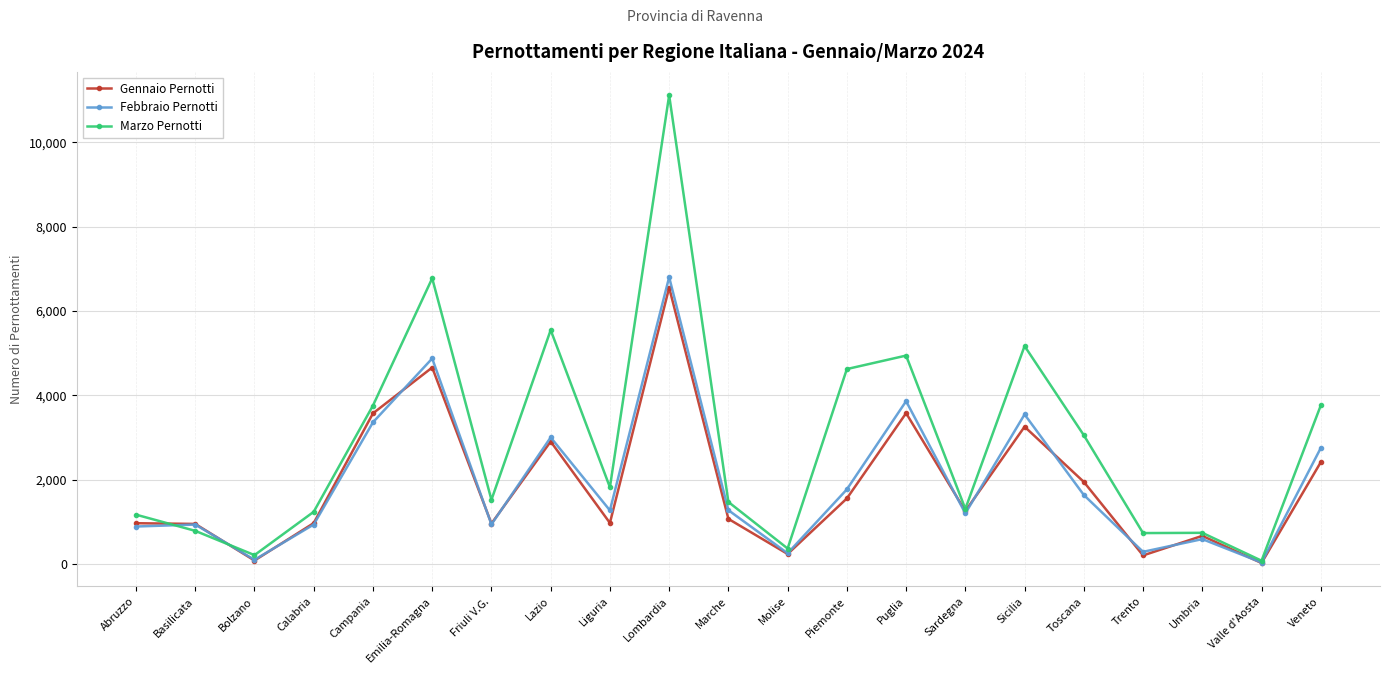

True or false: Gennaio Pernotti has a value of 950 at Basilicata.

True